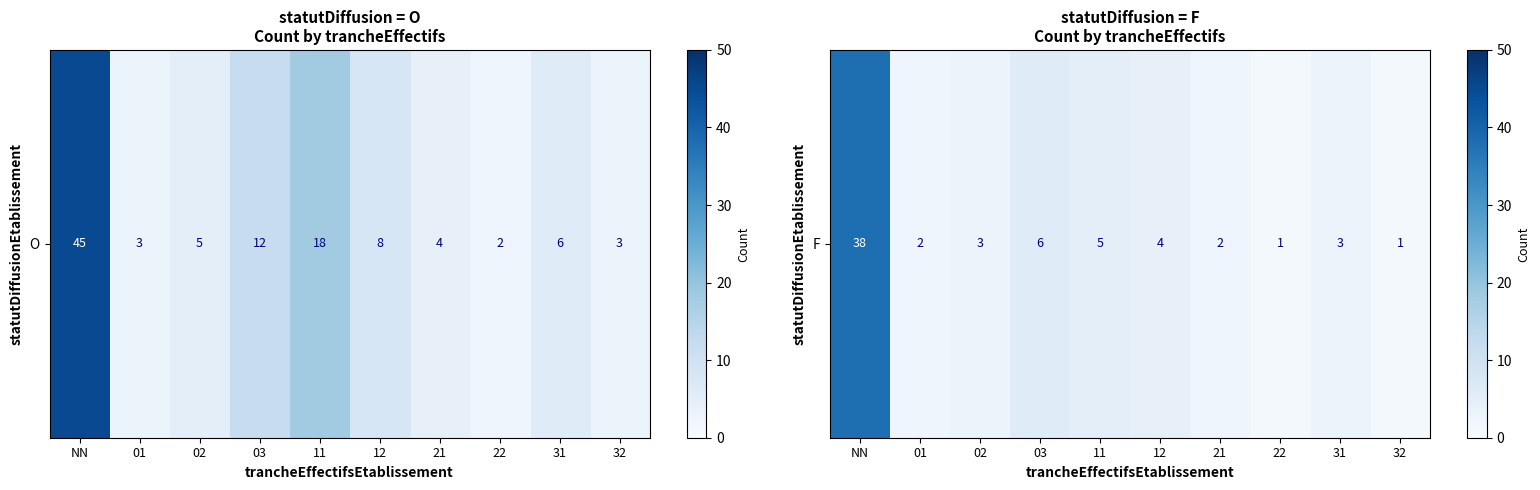

Count the number of categories in the chart.

10